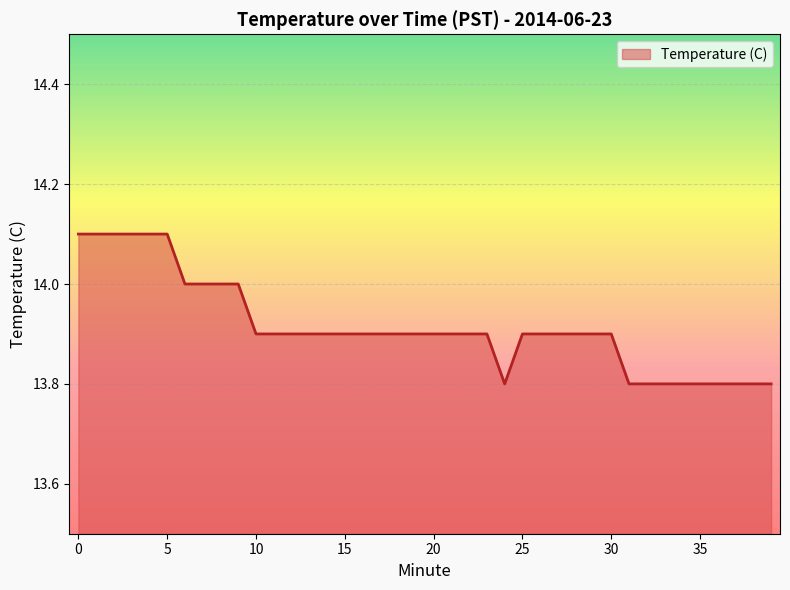

What is the average value?

13.9